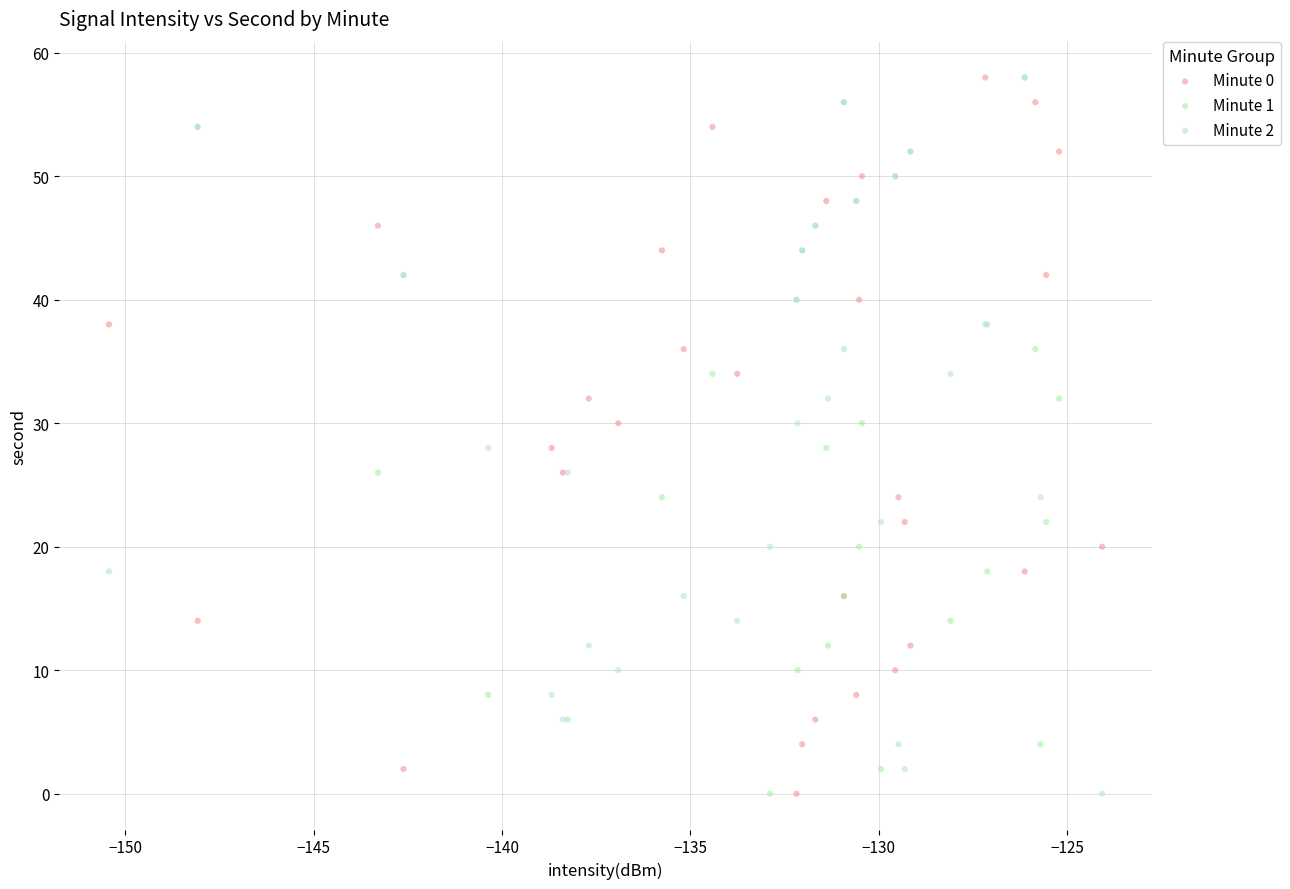

What are all the series names shown in the legend?

Minute 0, Minute 1, Minute 2